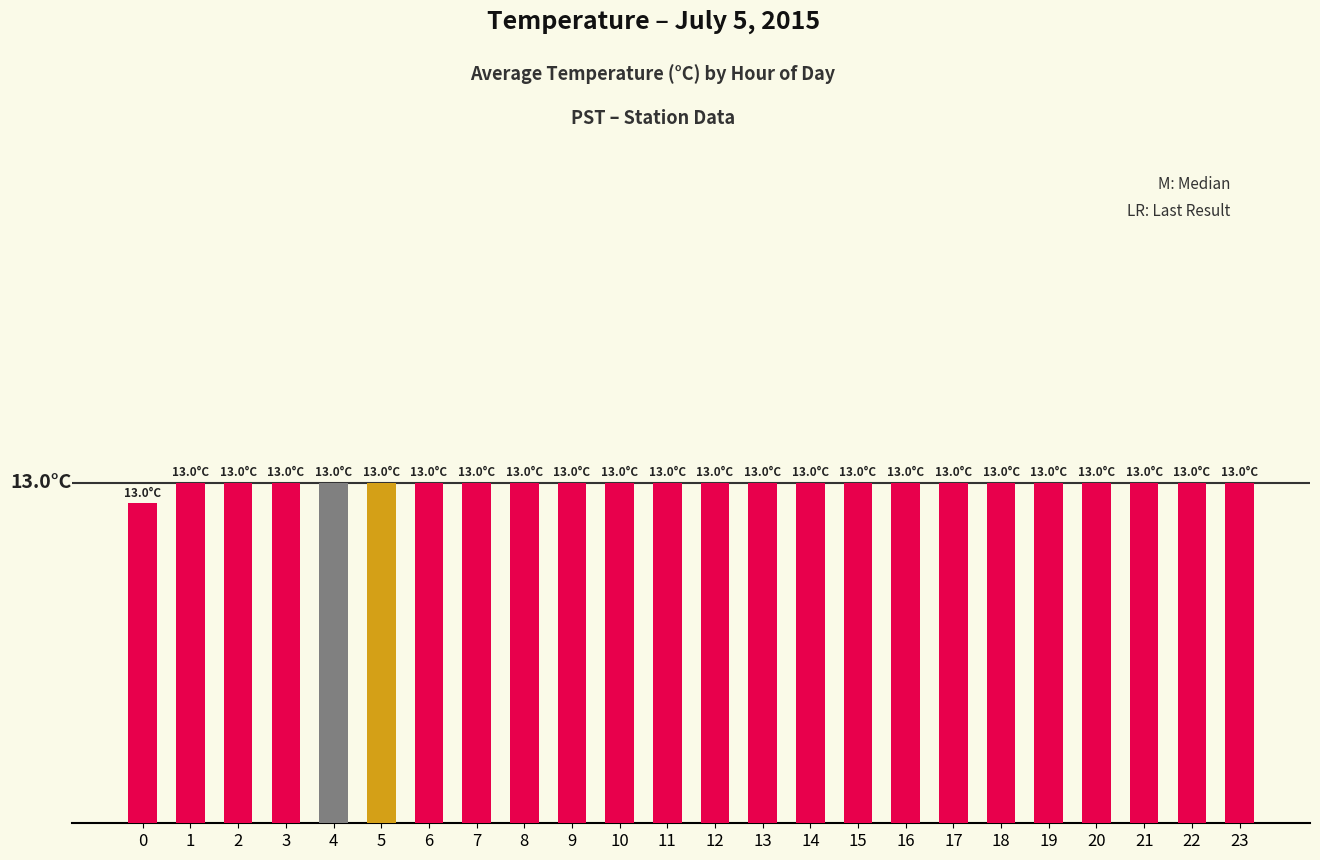

List the labels in order of value, smallest first.

0, 1, 2, 3, 4, 5, 6, 7, 8, 9, 10, 11, 12, 13, 14, 15, 16, 17, 18, 19, 20, 21, 22, 23